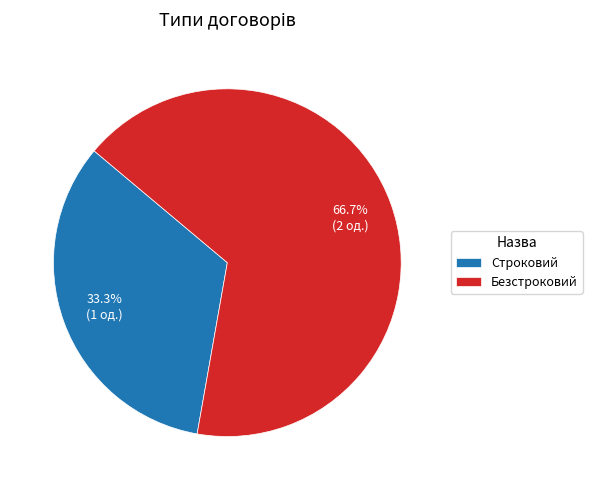

To the nearest percent, what is the difference between the largest and smallest slice percentages?

33%